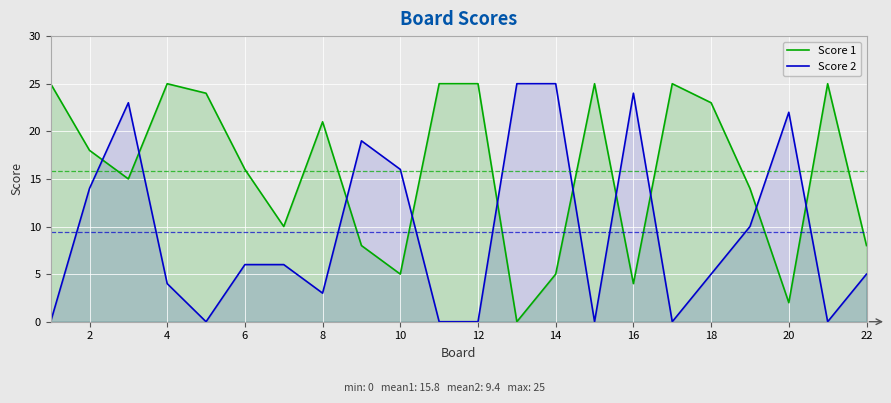

How many intersections are there between Score 2 and Score 1?

10